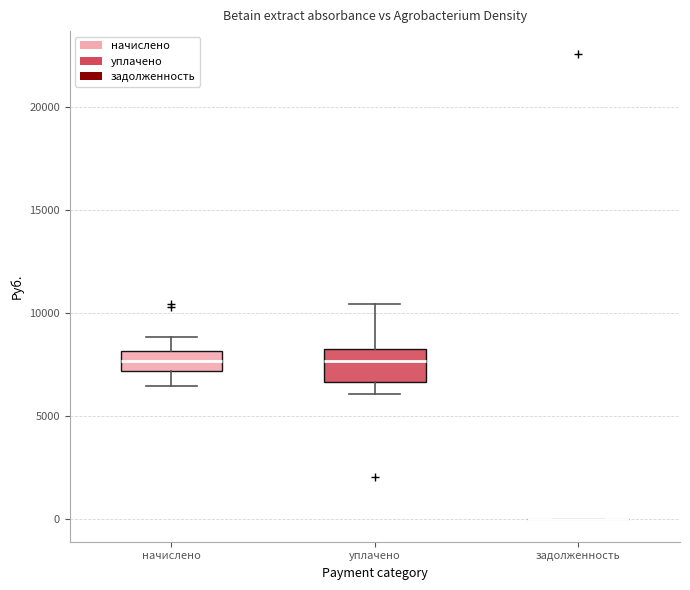

Reading left to right, read every box against the y-axis: the position of its median line, the range the box covers, and the ends of its whiskers. The values are not printed on the chart, so give them approximately, as read against the axis.

начислено: median 7500, box 7000 to 8000, whiskers 6500 to 9000
уплачено: median 7500, box 6500 to 8000, whiskers 6000 to 10500
задолженность: box collapsed to a line at 0, whiskers 0 to 0